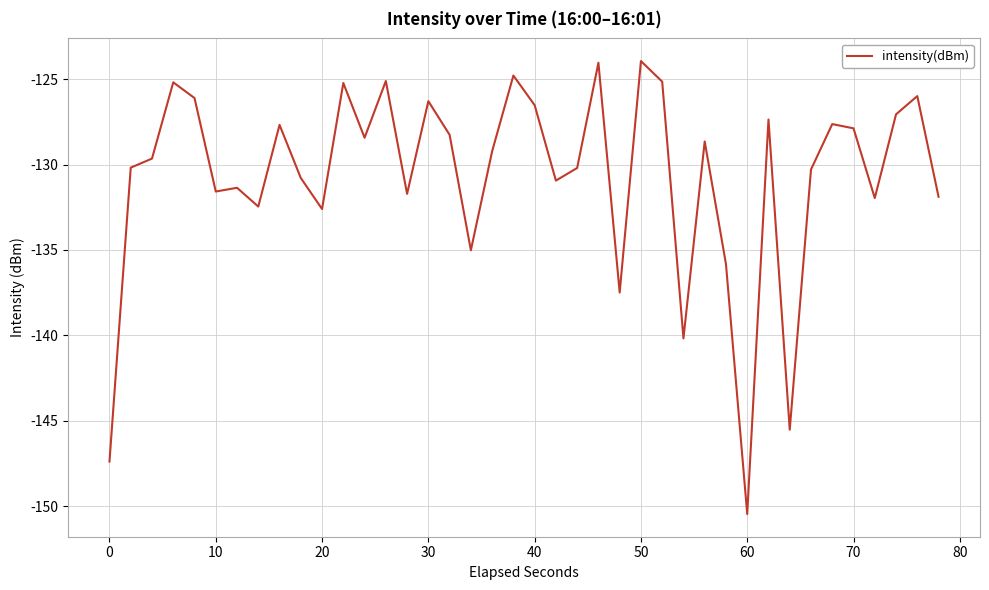

What is the difference between the maximum and minimum values?

26.5